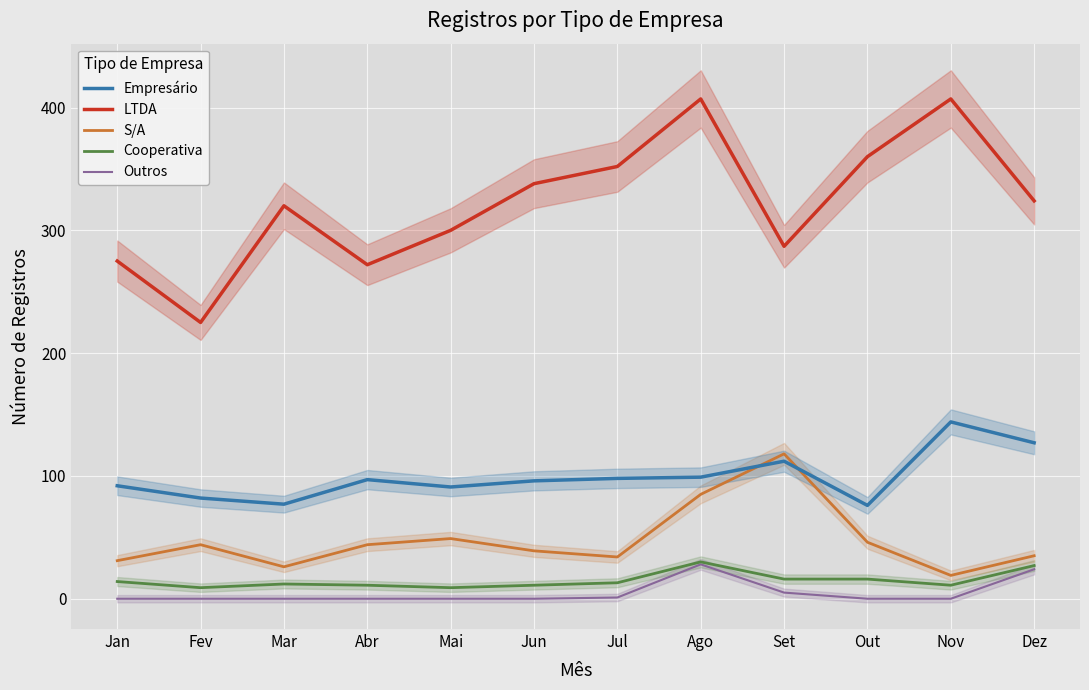

Is the value of LTDA at Mar greater than the value of S/A at Mai?

Yes